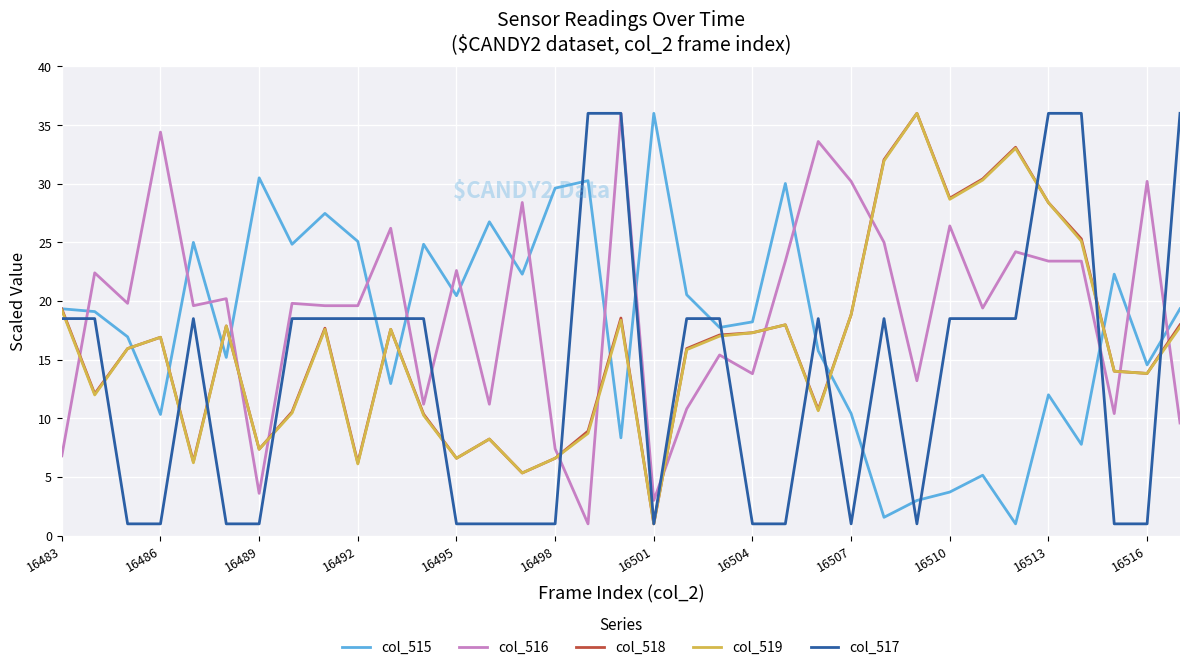

What is the lowest value of the col_518 series?

1.0